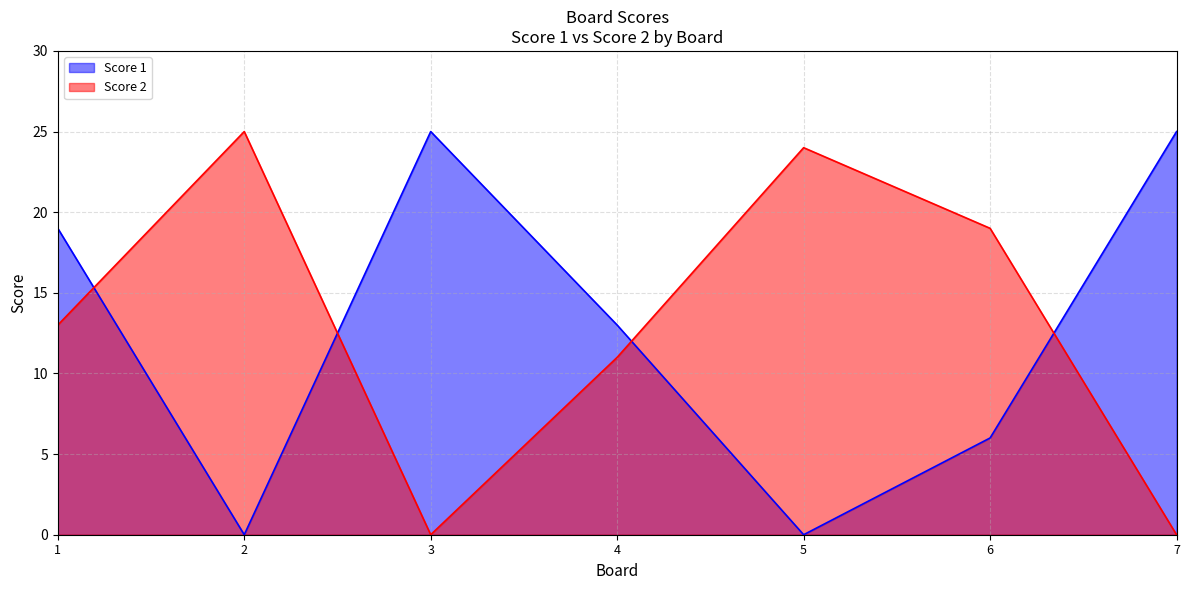

How many Score 1 values are between 0 and 25?

7